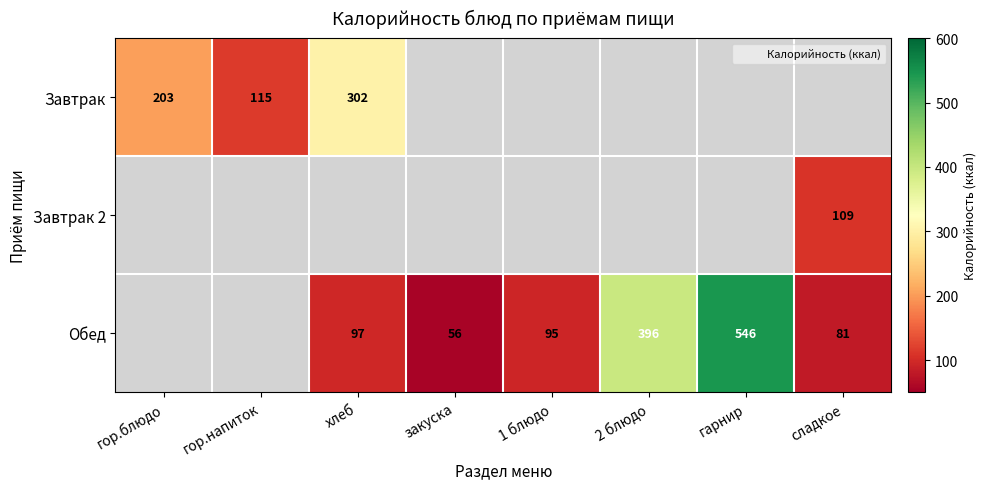

Which label corresponds to the largest value in the chart?

гарнир